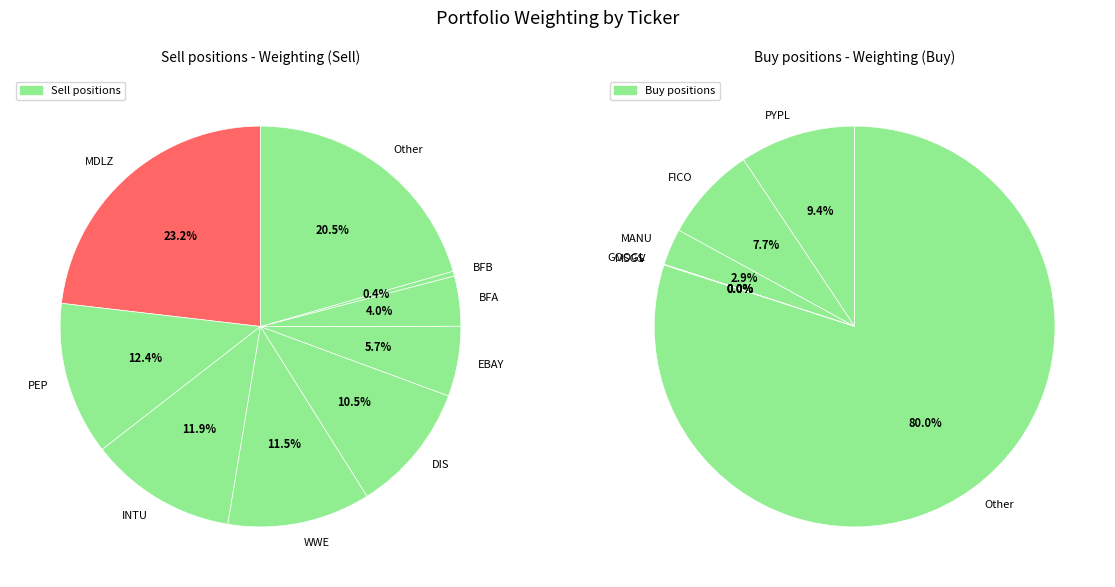

What is the smallest slice in the pie chart?

MSGS